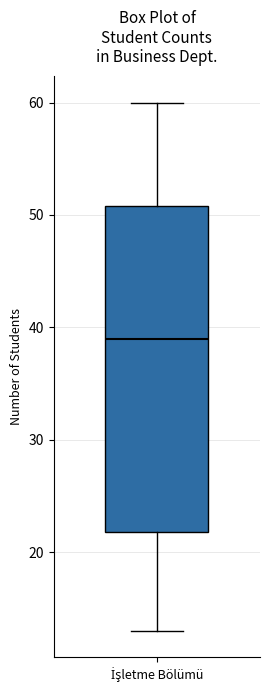

Where does the upper whisker of the box for İşletme Bölümü end on the y-axis? The values are not printed on the chart, so give them approximately, as read against the axis.

60